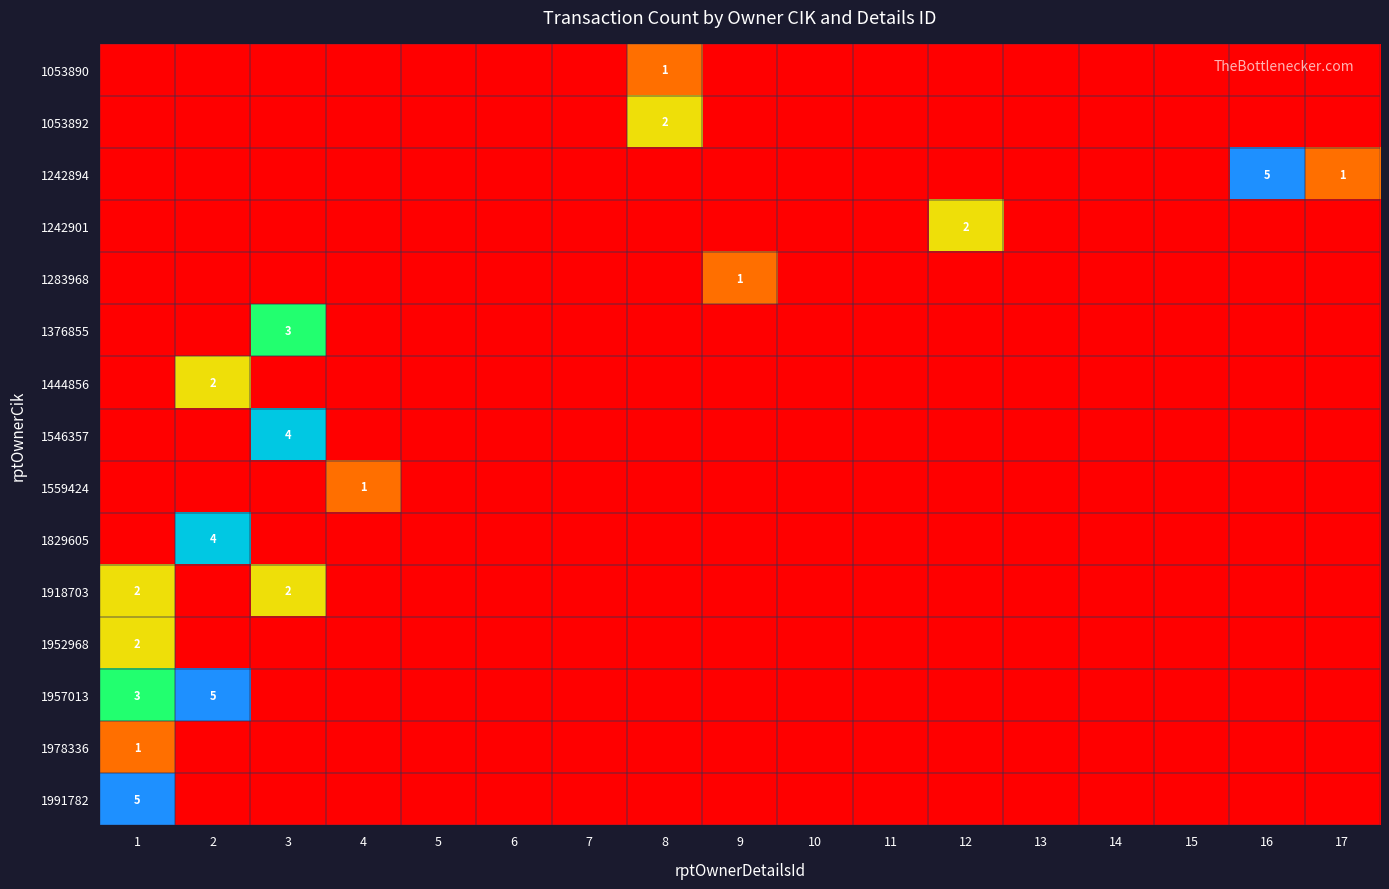

What is the spread (max minus min) of values at 9?

1